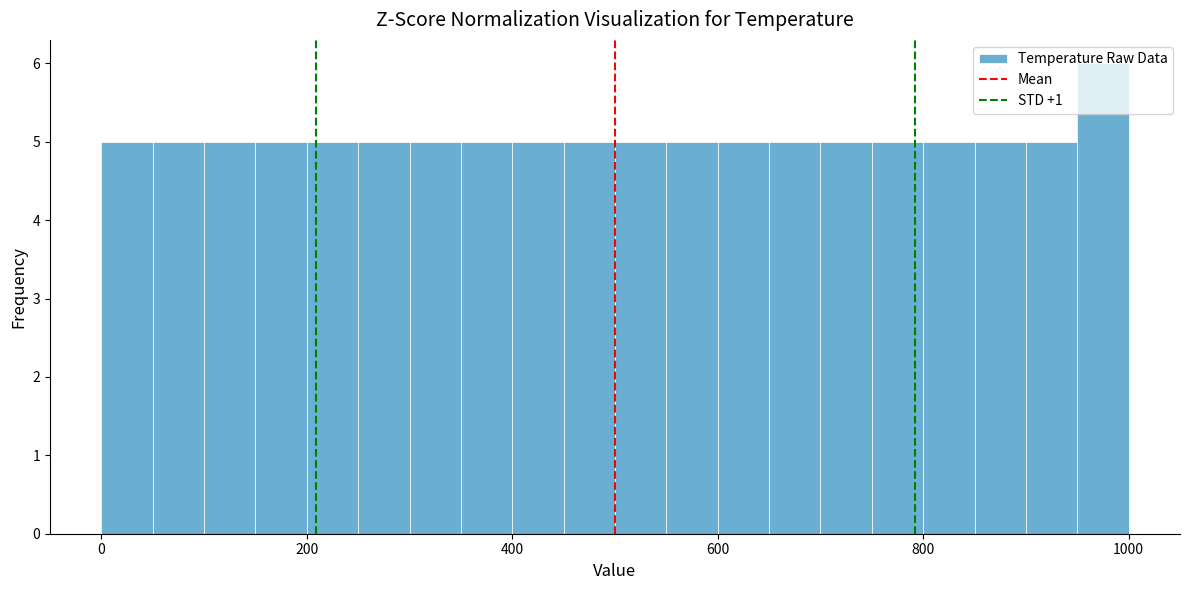

Around what value on the x-axis is the tallest bar? Give the approximate position of its centre, as read against the axis.

980